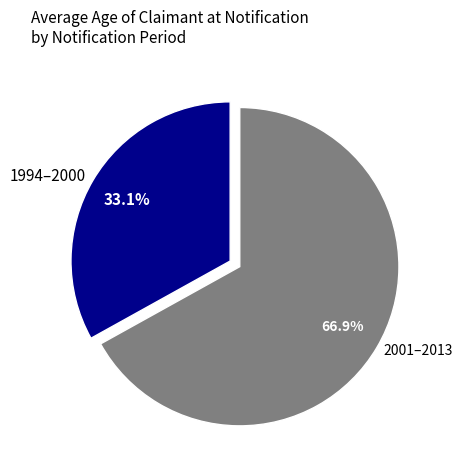

Does any single category account for the majority?

Yes